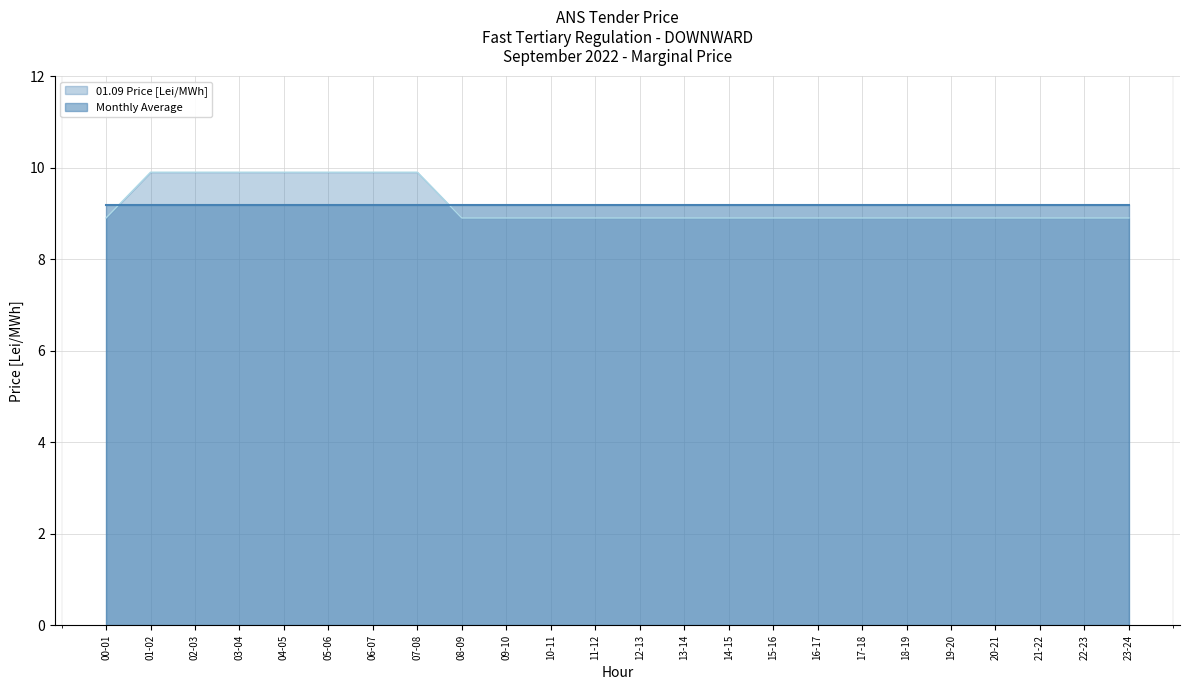

What is the change in value from 05-06 to 20-21?

-1.0